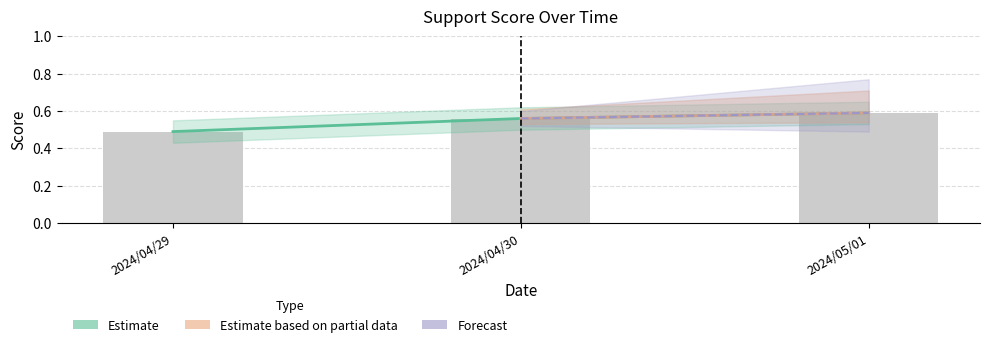

What is the sum of the values at 2024/05/01 and 2024/04/30?

1.1